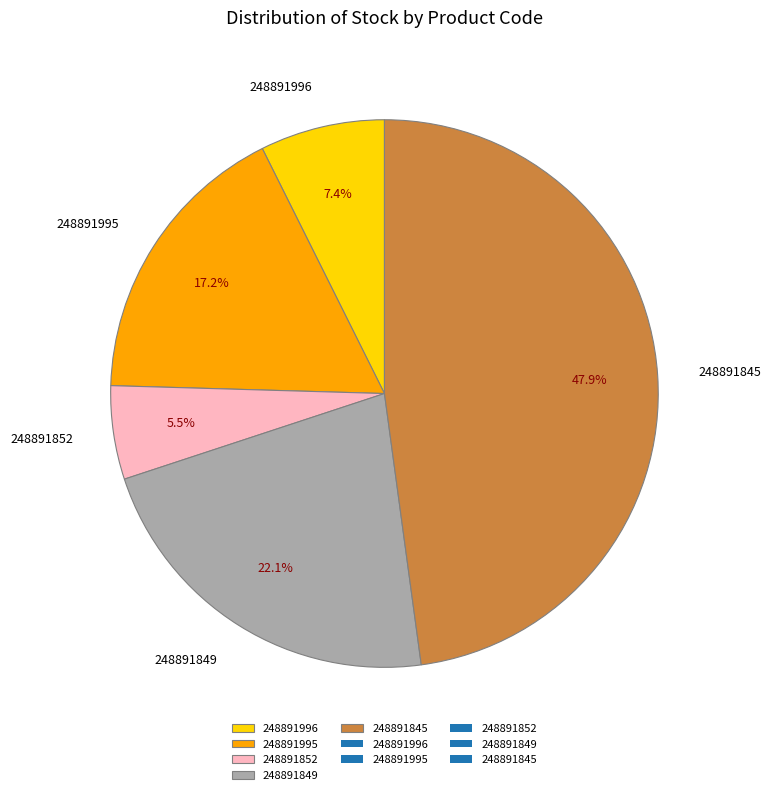

Between 248891995 and 248891849, which is larger?

248891849